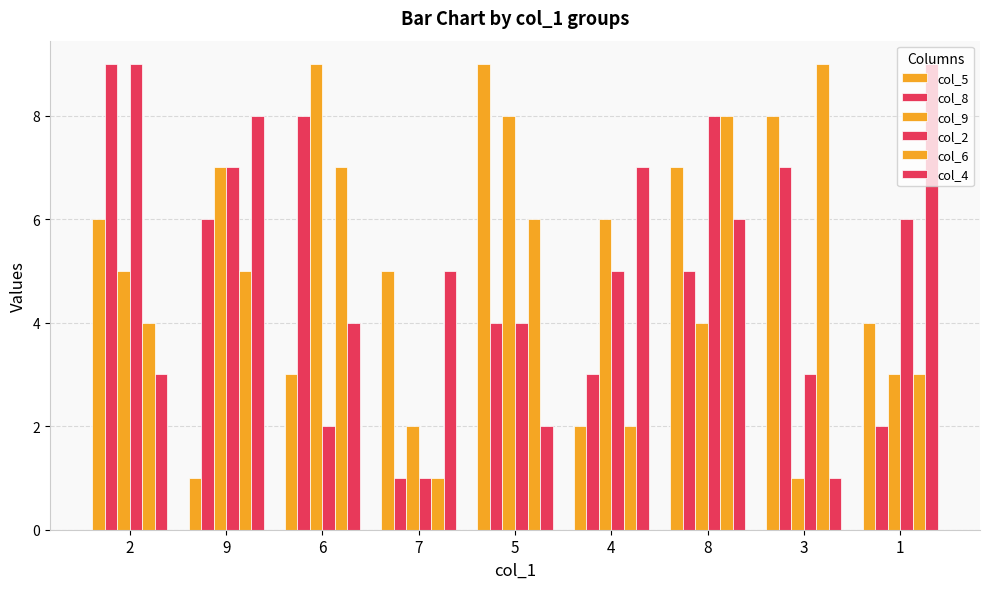

Where is col_5 nearest to the value 5?

7